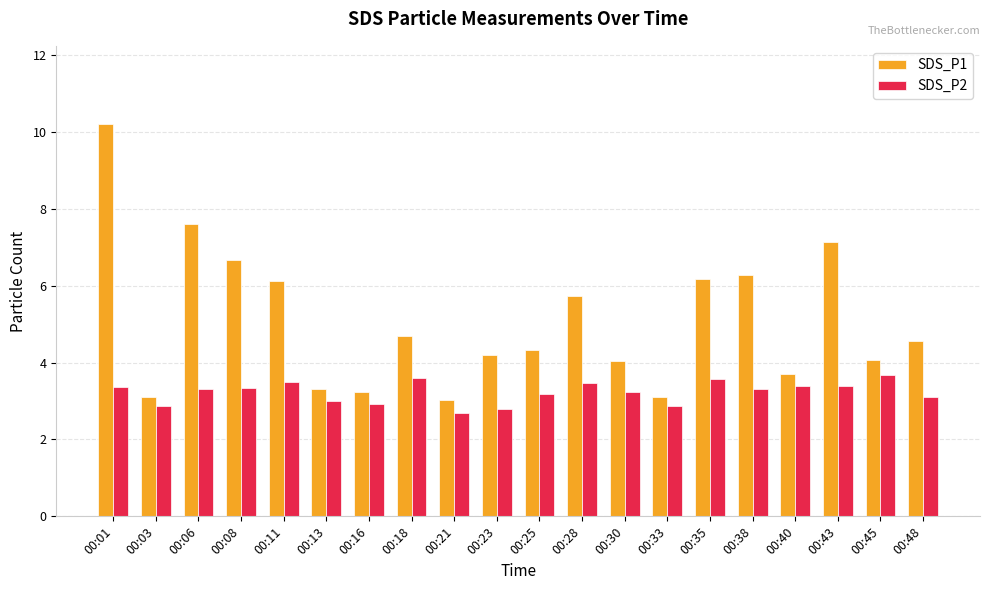

True or false: SDS_P1 has a value of 3.3 at 00:13.

True